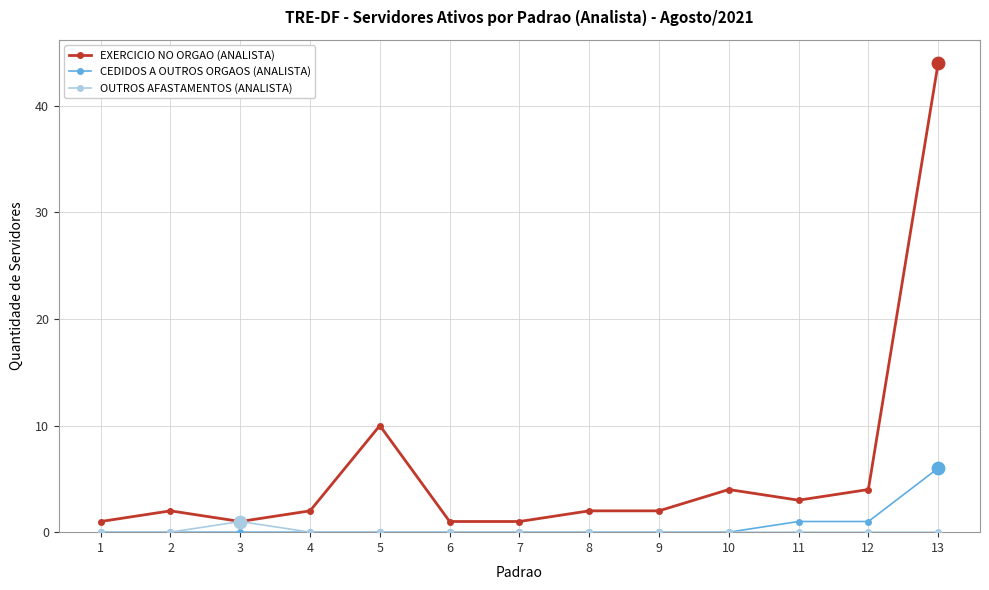

Is the value of EXERCICIO NO ORGAO (ANALISTA) at 4 greater than the value of CEDIDOS A OUTROS ORGAOS (ANALISTA) at 8?

Yes